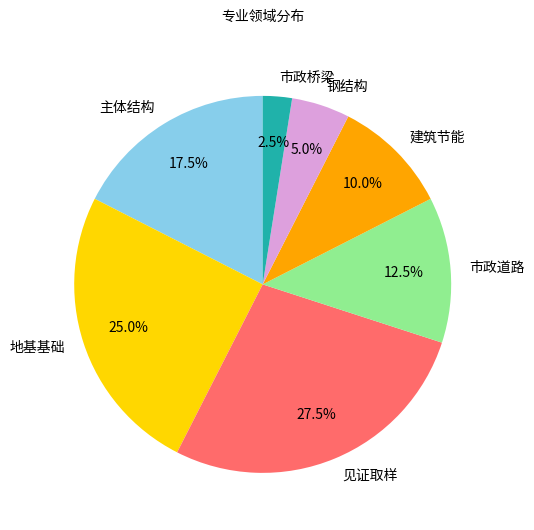

Combined, what portion of the pie is 见证取样 and 市政道路?

40.0%